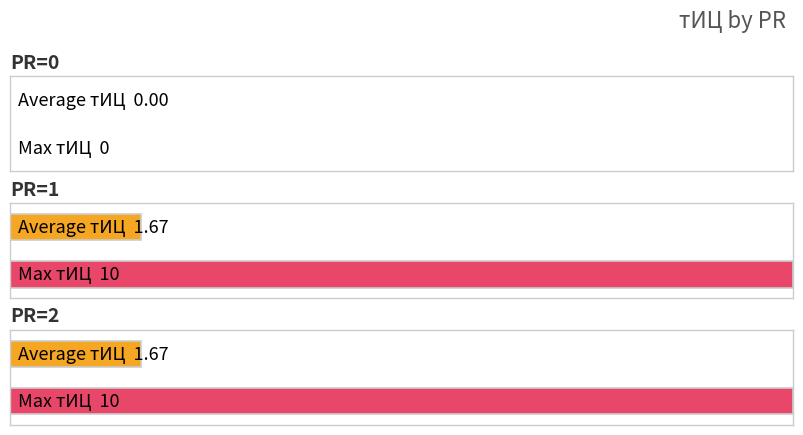

What is the greatest value displayed?

10